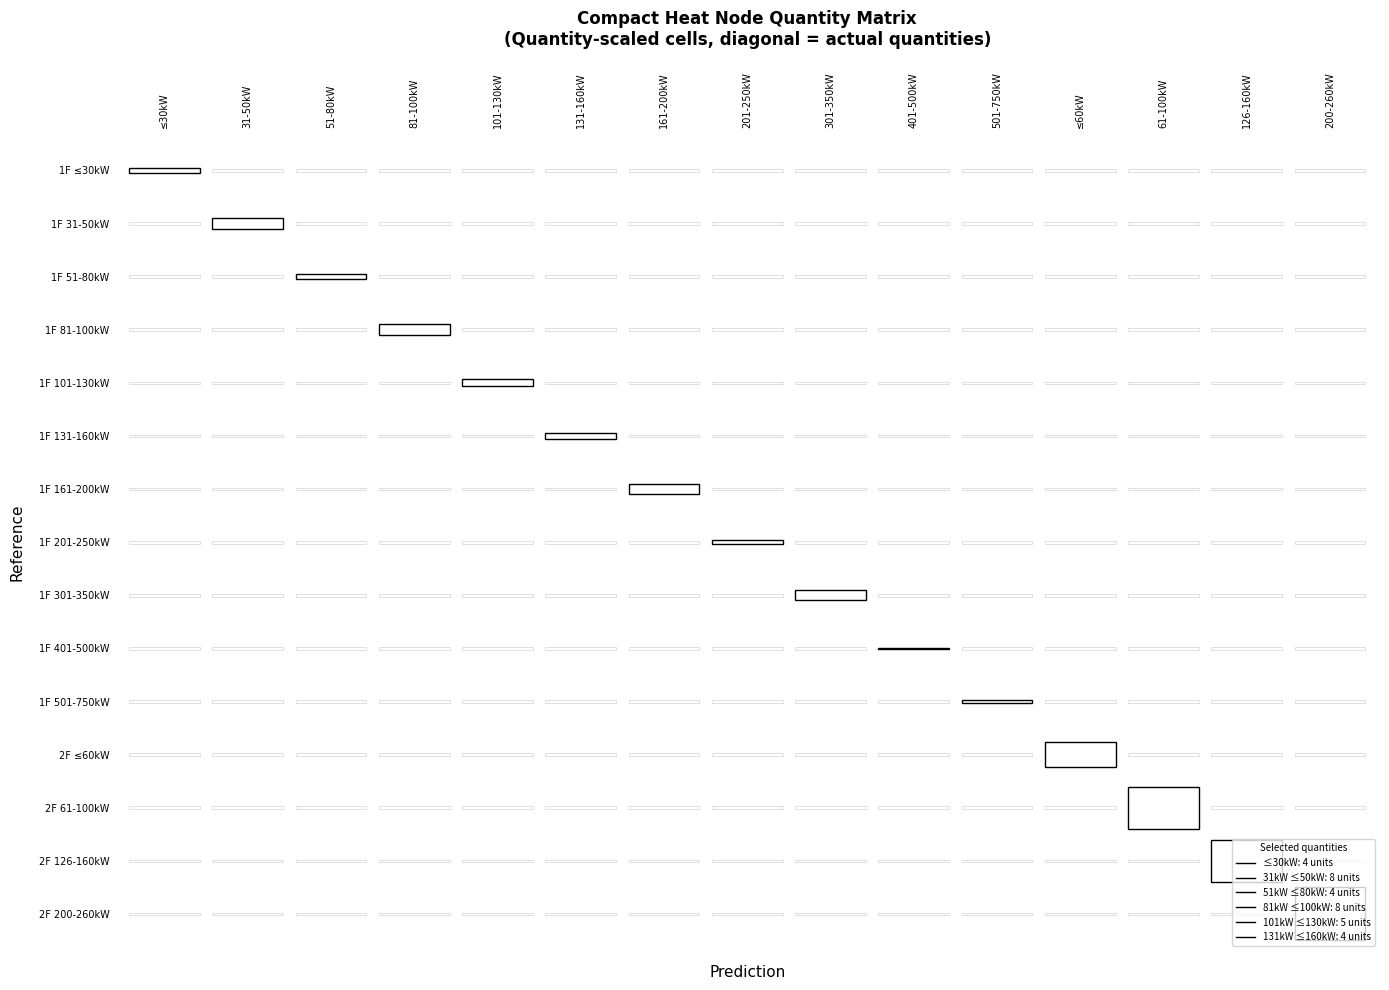

At how many categories does at least one series exceed 0?

15